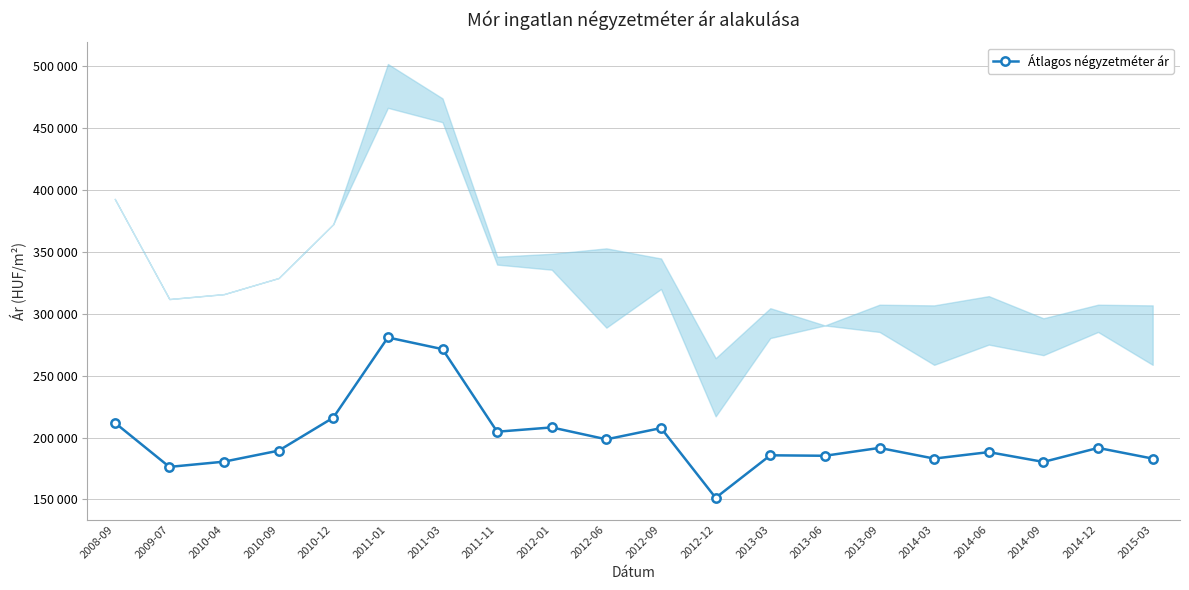

Count the number of categories in the chart.

20